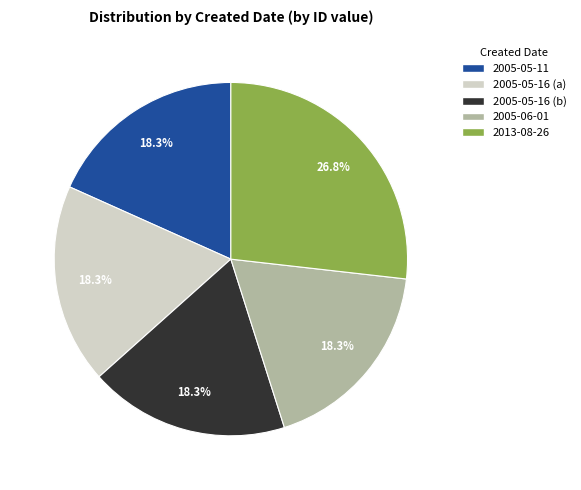

Is the sum of 2005-05-16 (b) and 2013-08-26 greater than half?

No